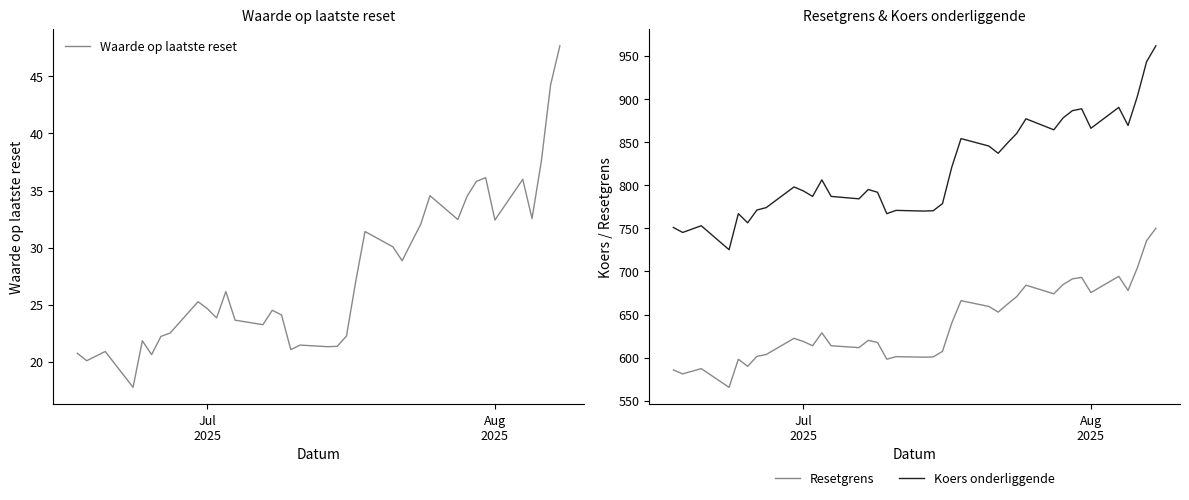

What is the minimum value for Waarde op laatste reset?

17.8